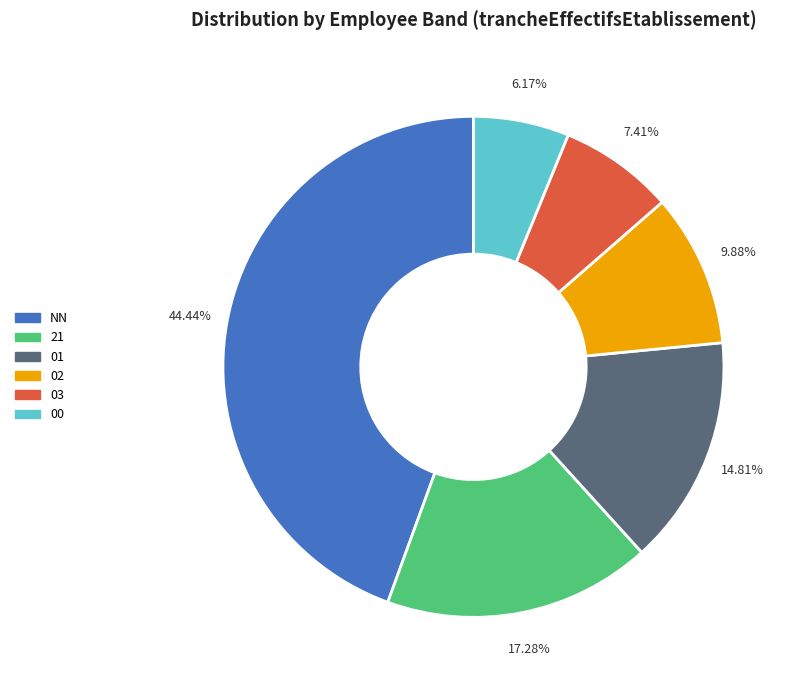

Which slice is the largest?

NN